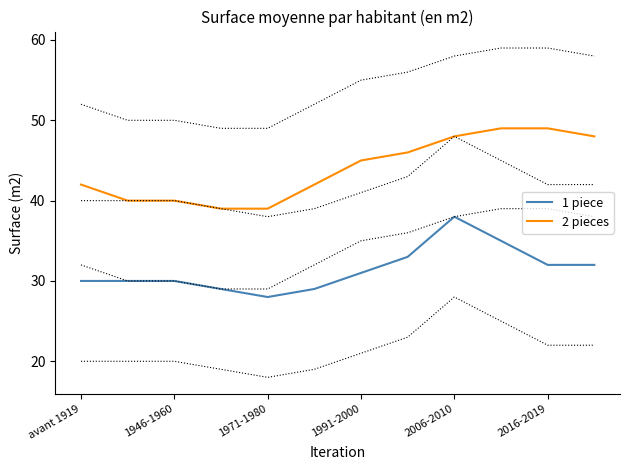

Is the value of 2 pieces at 1991-2000 greater than the value of 1 piece at 1991-2000?

Yes